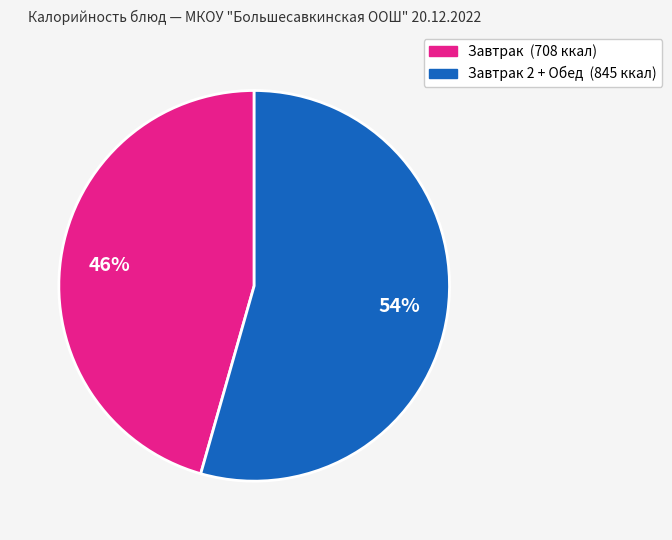

Is there any slice that represents more than half of the pie?

Yes